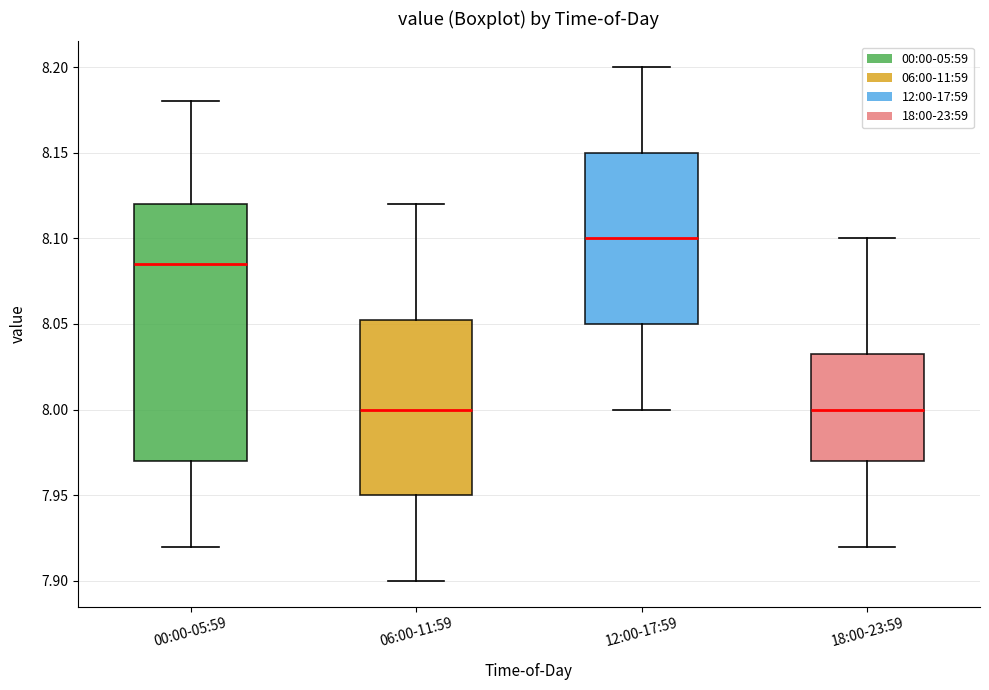

Which box has the highest median line?

12:00-17:59